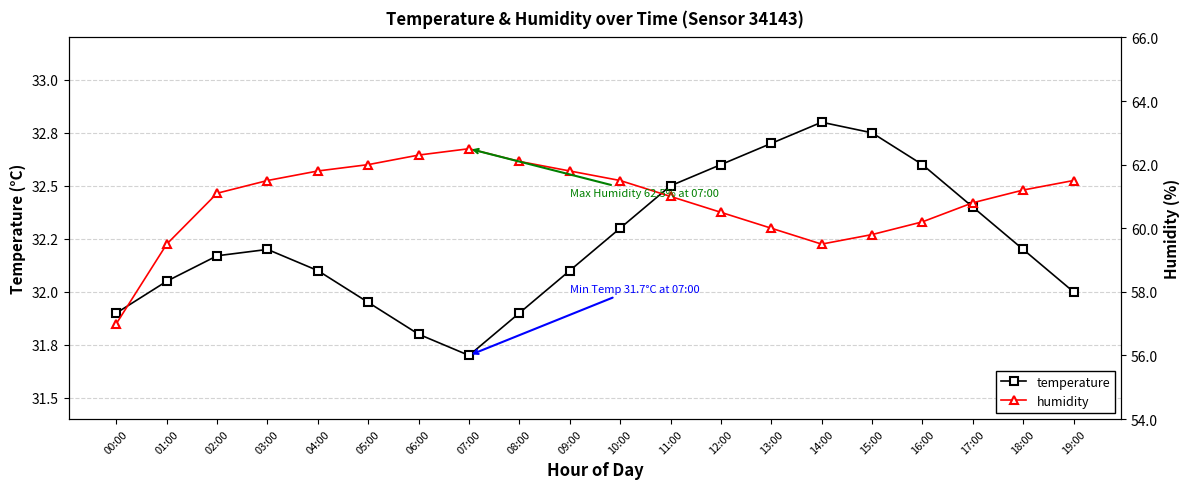

Is it true that temperature equals 46.7 at 05:00?

False